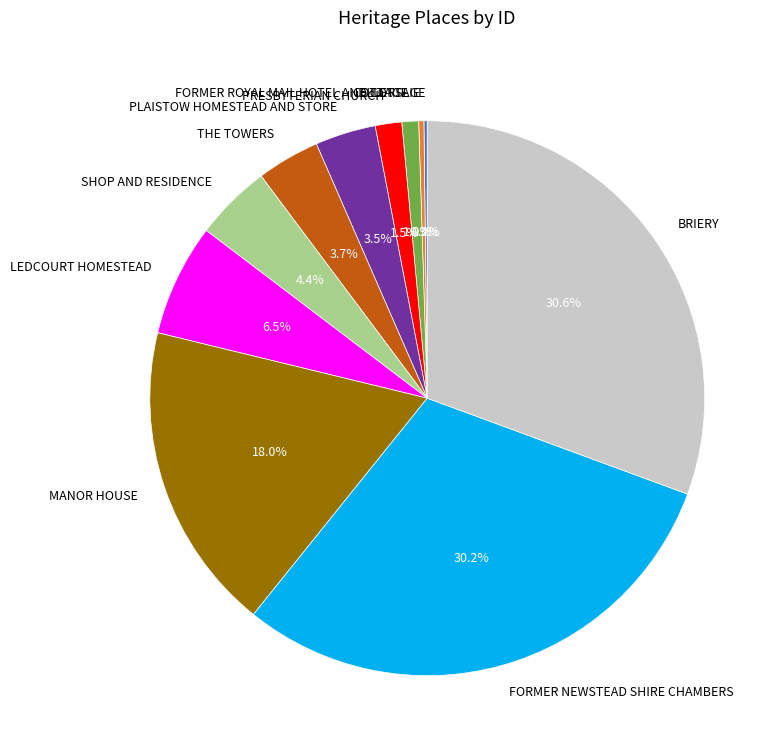

Combined, do FORMER NEWSTEAD SHIRE CHAMBERS and SHOP AND RESIDENCE account for over 50%?

No